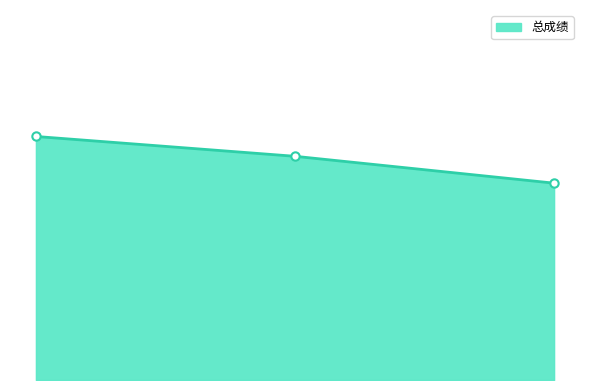

What is the greatest value displayed?

86.5